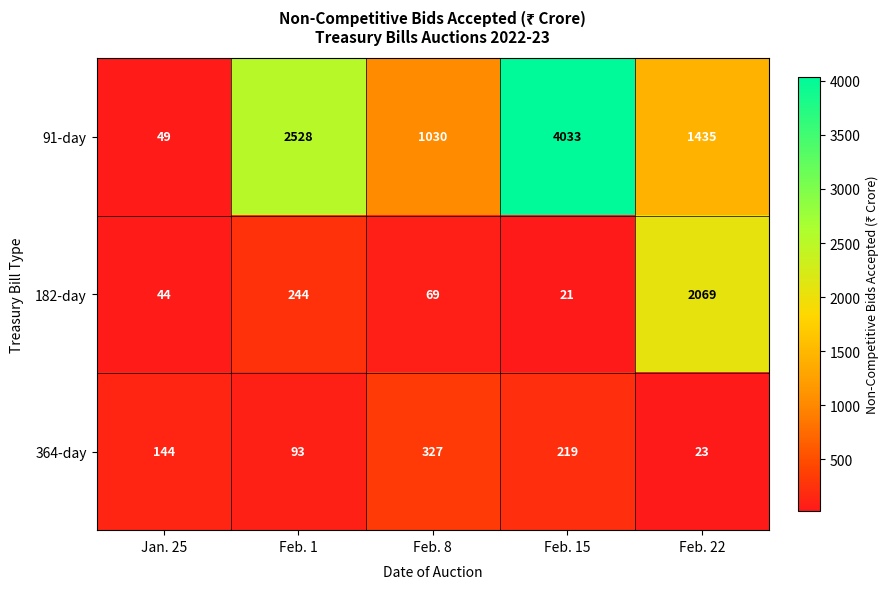

What is the difference between the second highest and second lowest values in the 182-day series?

200